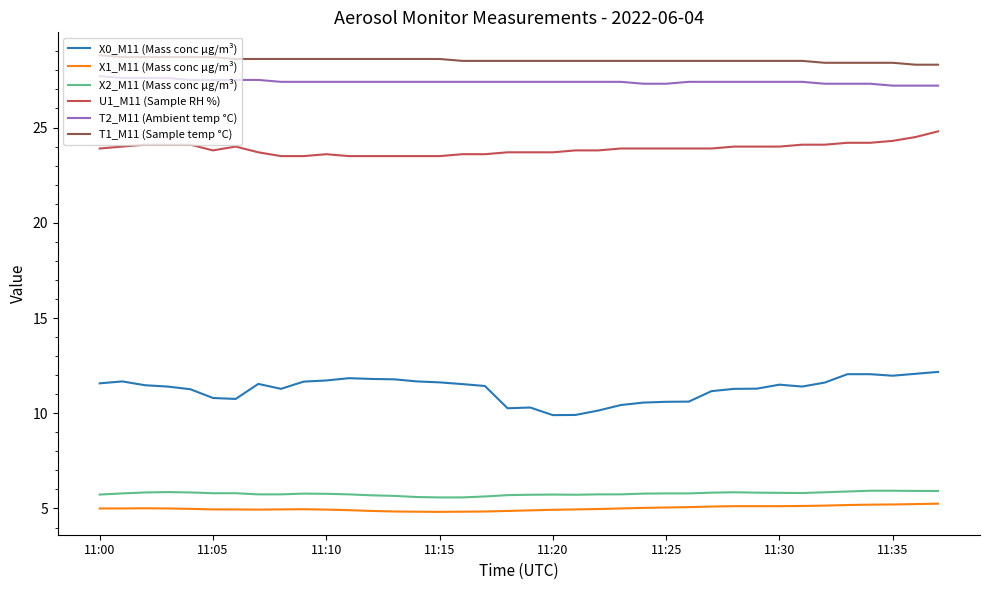

How many distinct data groups are displayed?

6